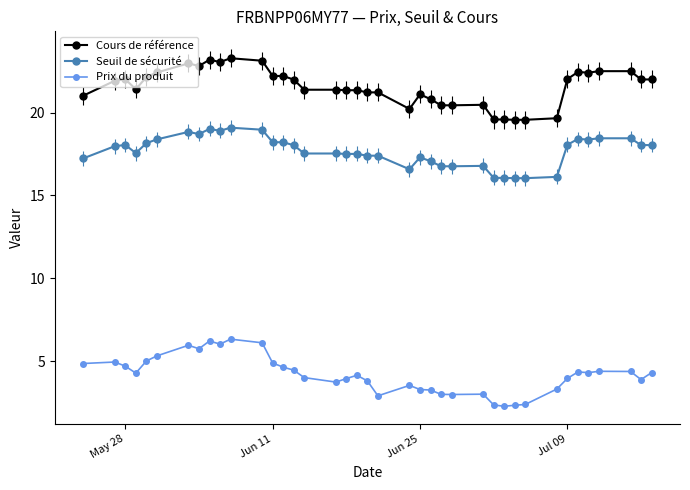

What is the lowest value of the Seuil de sécurité series?

16.0